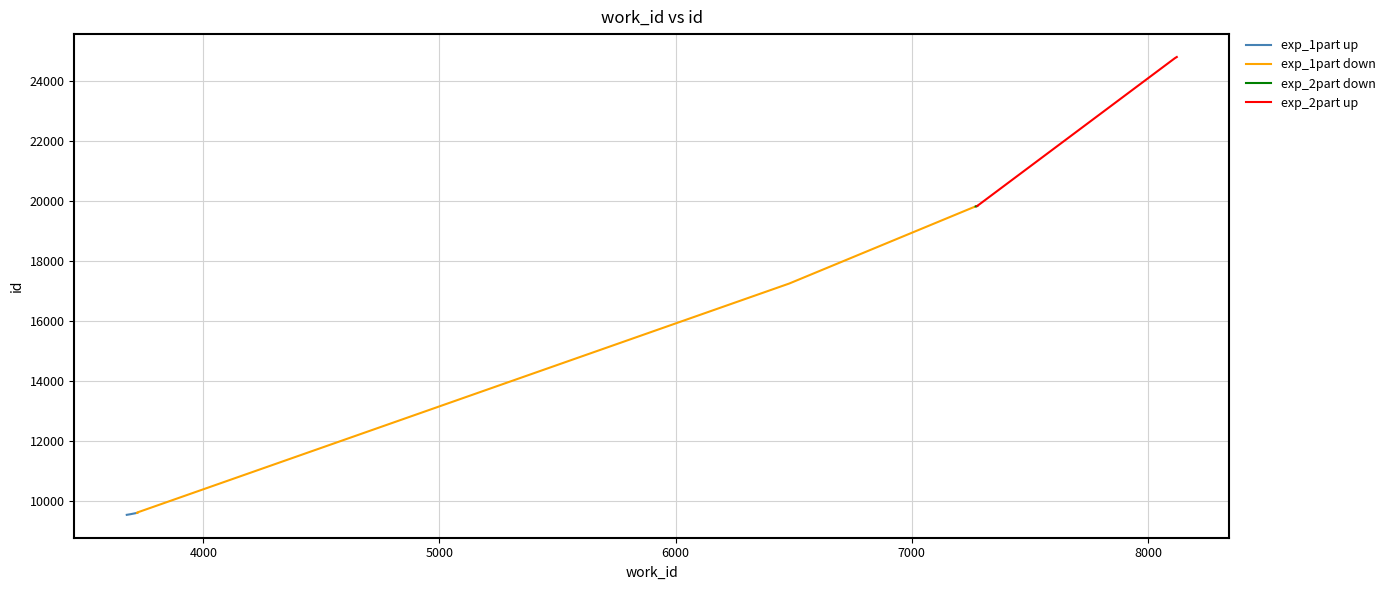

Is it true that the value at 3720 is 9614?

True